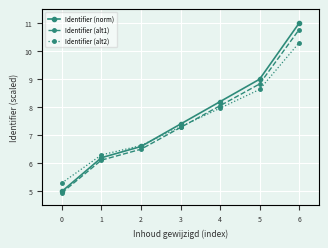

Which series changed the most between 3 and 5?

Identifier (norm)